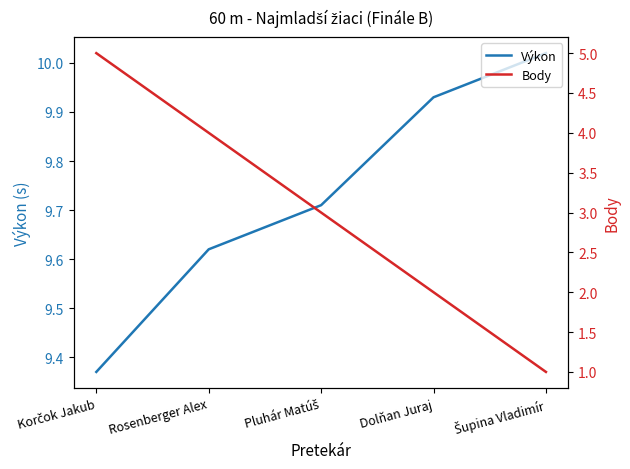

Reading left to right, what are all the values shown in this chart?

Výkon: 9.4	9.6	9.7	9.9	10.0
Body: 5.0	4.0	3.0	2.0	1.0